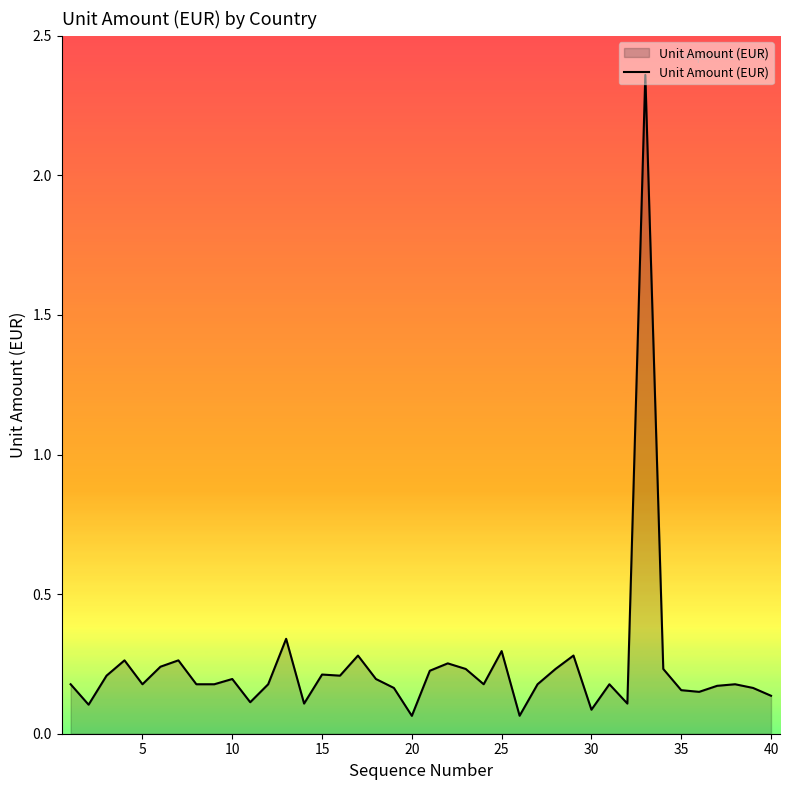

Does the chart display data point markers on the line(s)?

No